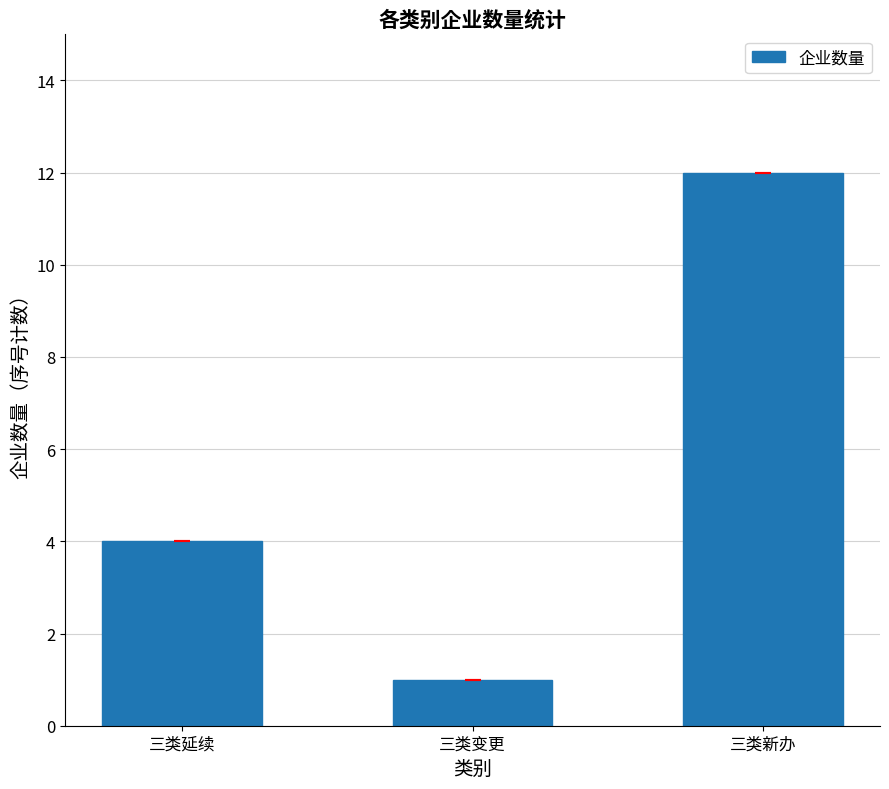

Count the values in the range 1 to 12.

3